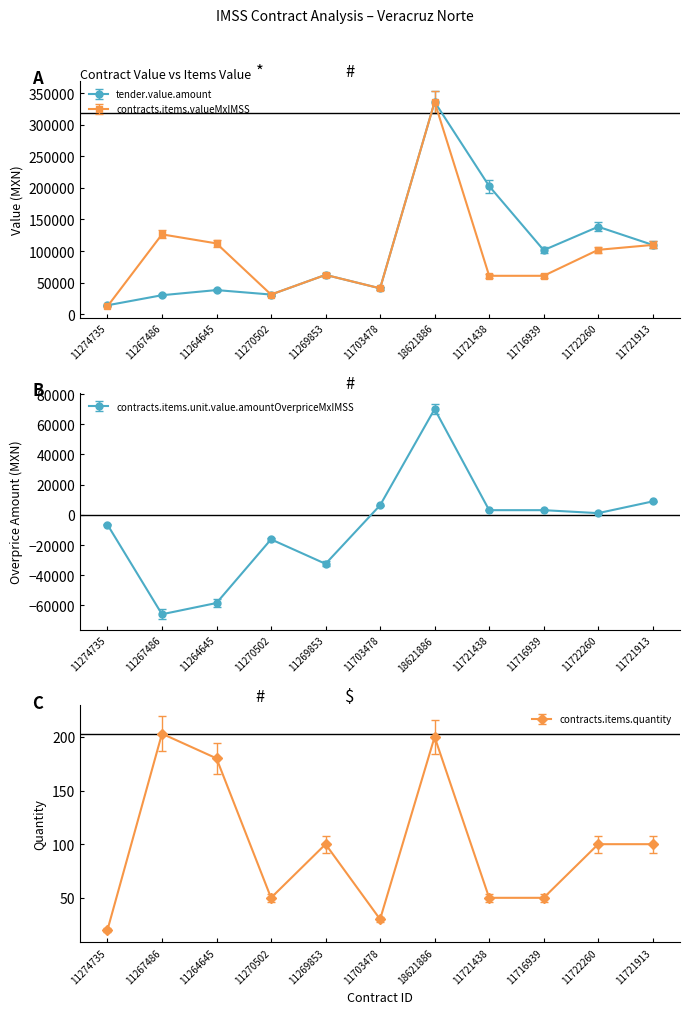

At which category is the sum across all series the highest?

18621886